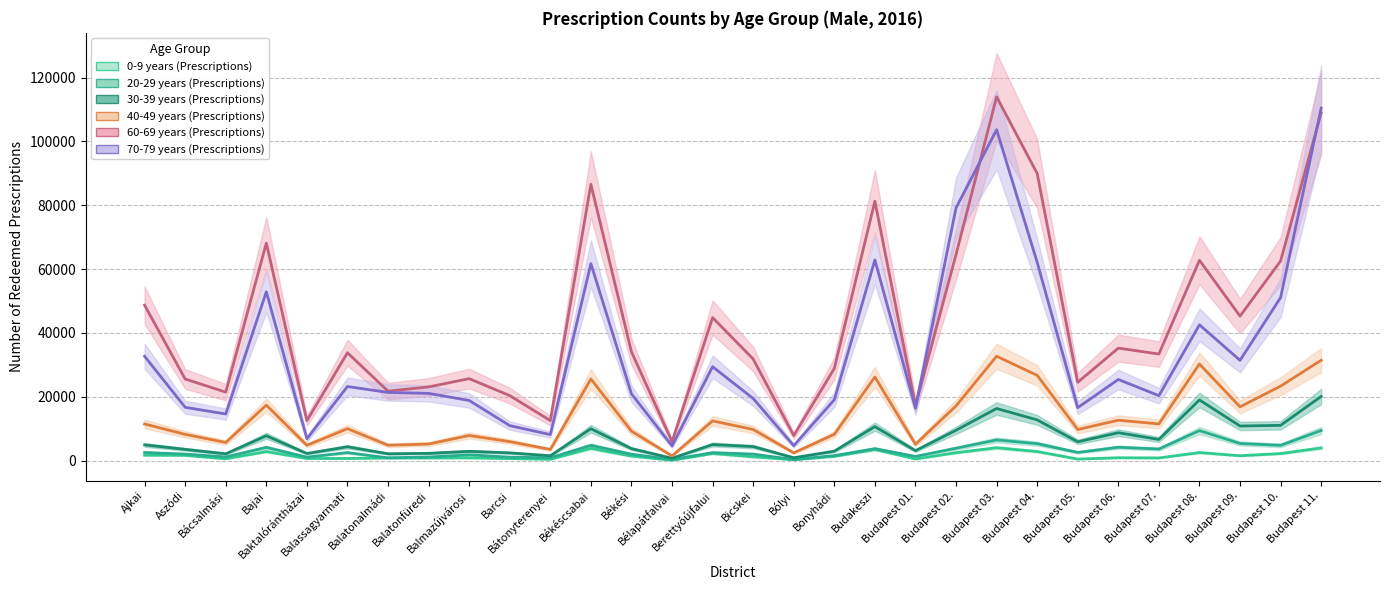

What is the value of the 30-39 years (Prescriptions) point at the 16th from the left?

4384